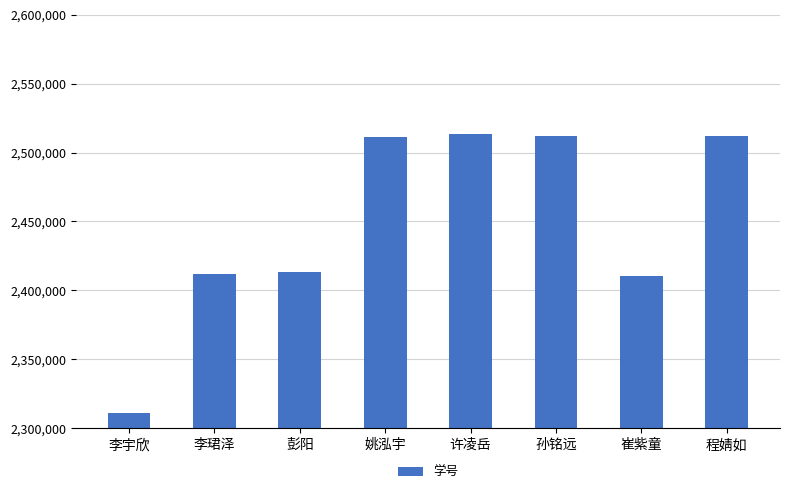

What is the sum of the values at 许凌岳 and 姚泓宇?

5025172